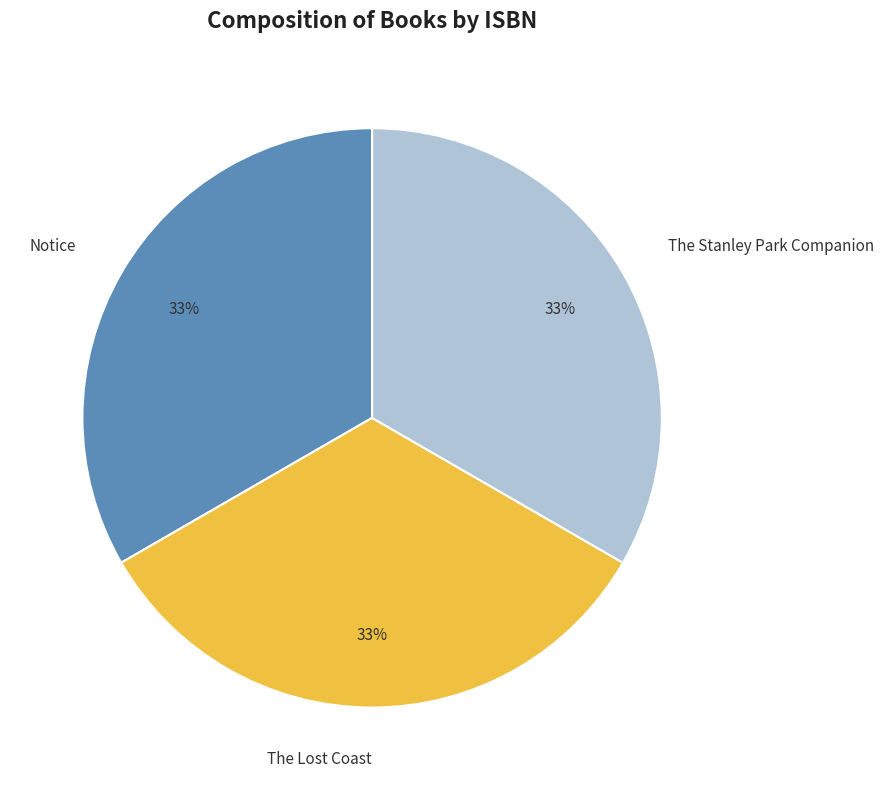

True or false: The Stanley Park Companion accounts for 33% of the total.

True